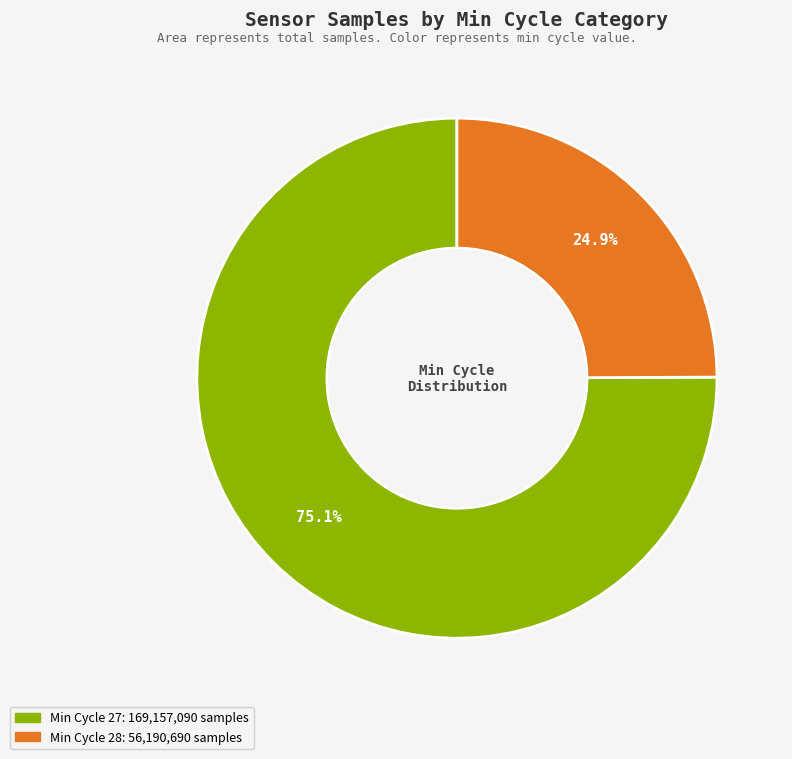

Is there a majority slice in this chart?

Yes